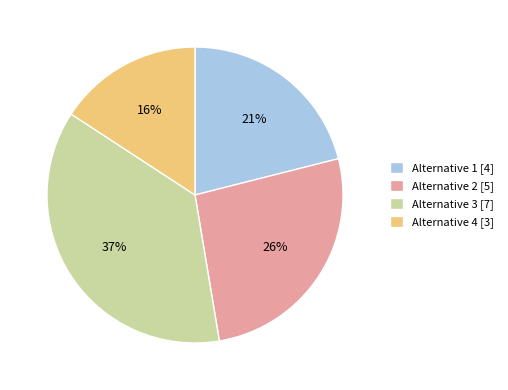

Do Alternative 1 [4] and Alternative 4 [3] together represent more than half of the pie?

No